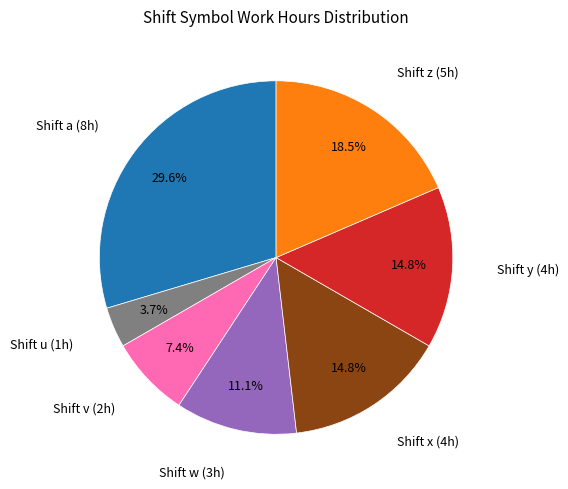

Is the sum of Shift w (3h) and Shift u (1h) greater than half?

No